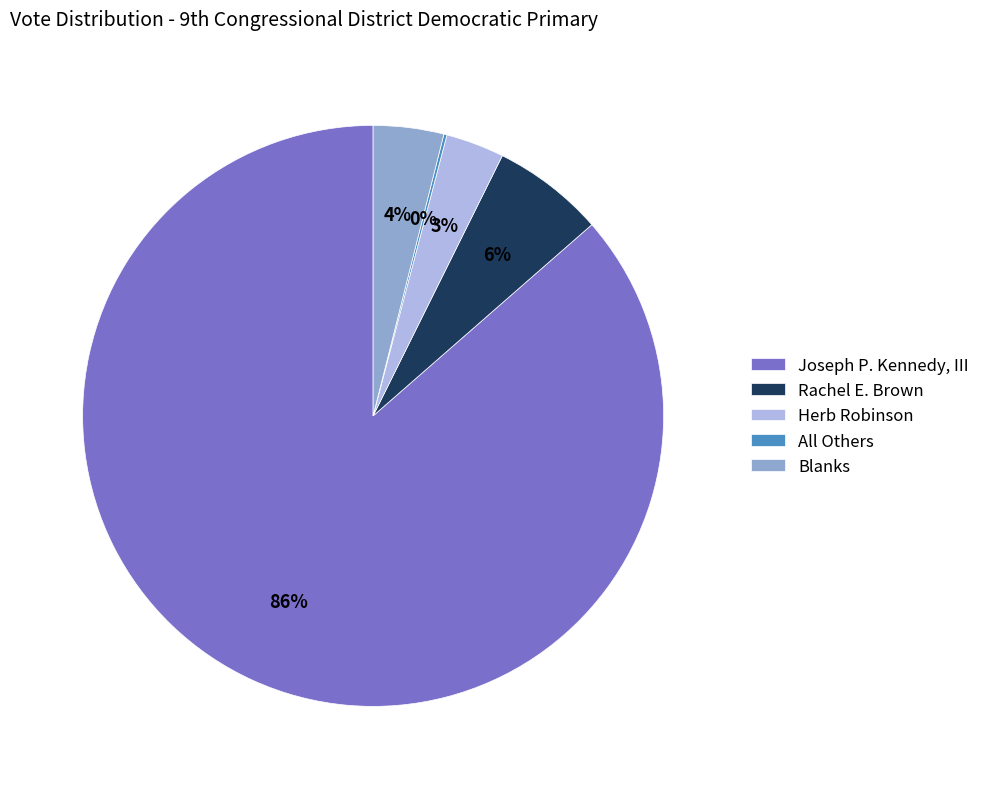

Is Rachel E. Brown the majority of the pie?

No